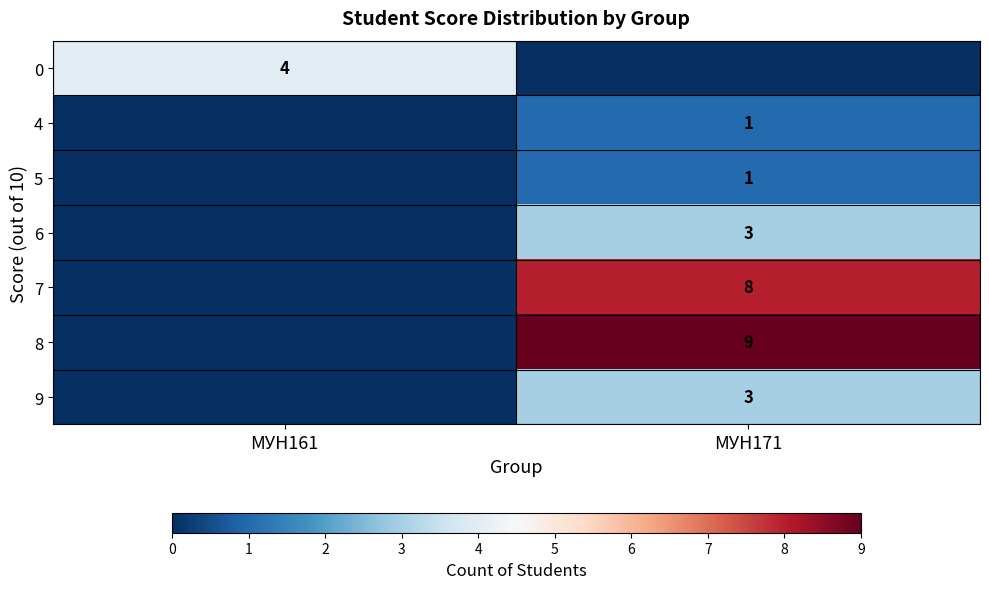

Which has a higher value, МУН161 or МУН171?

МУН161